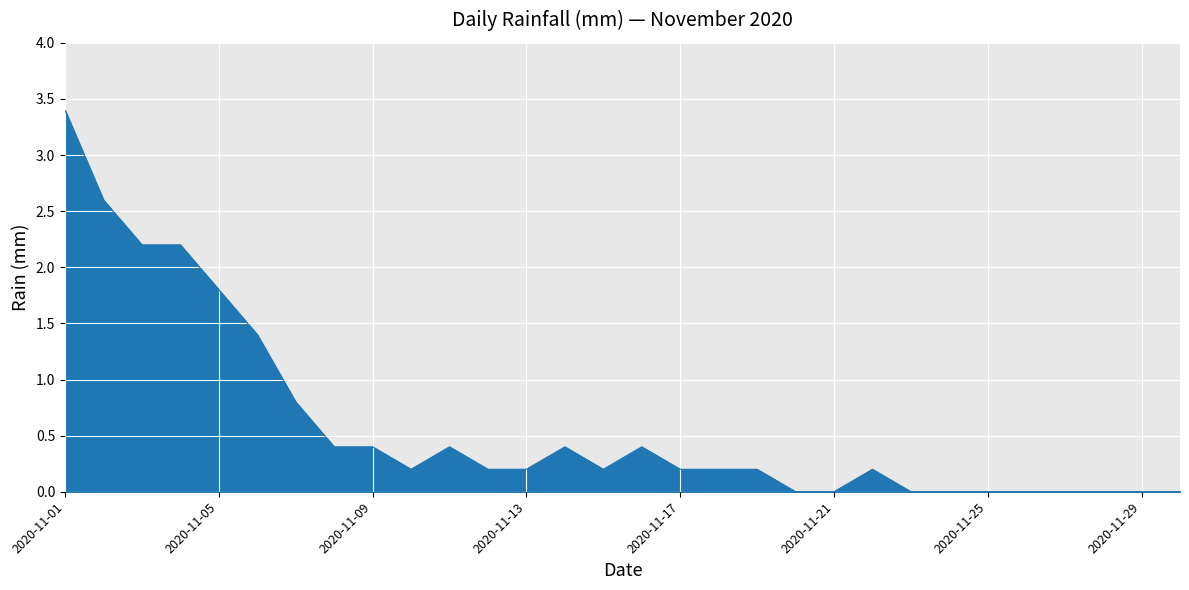

What is the difference between the maximum and minimum values?

3.4